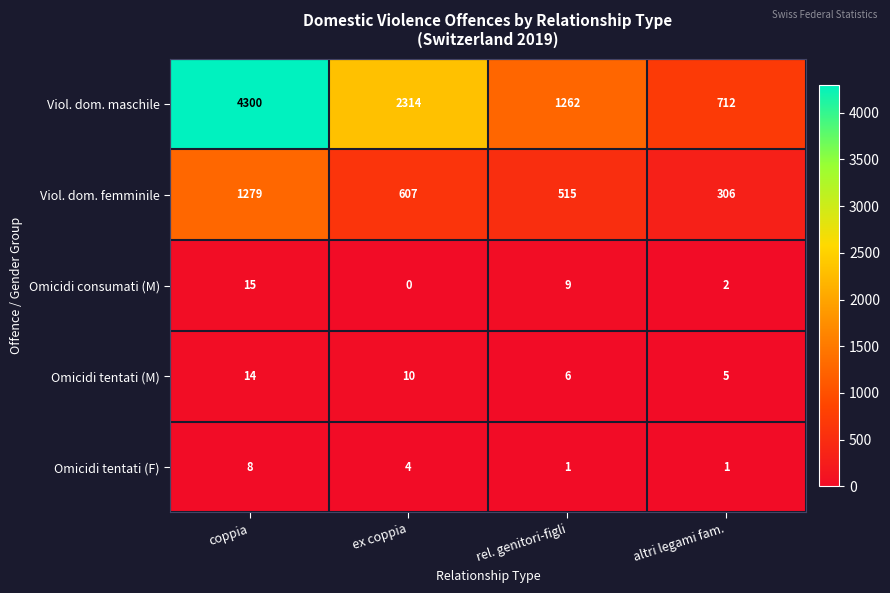

How many series are shown in this chart?

5